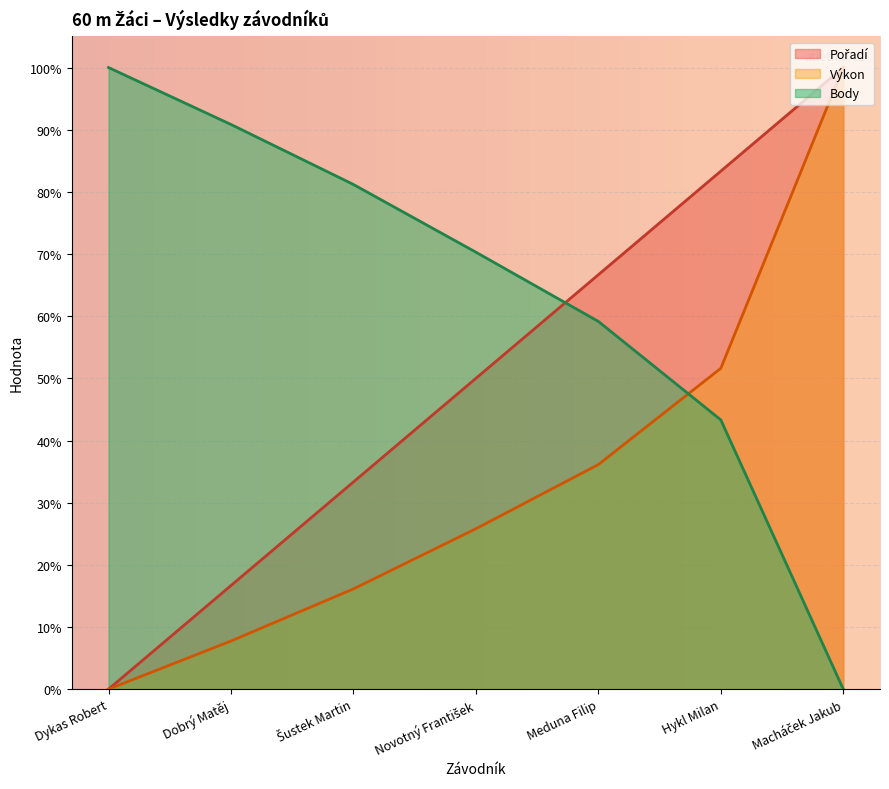

Which category has the highest value in the Výkon series?

Macháček Jakub